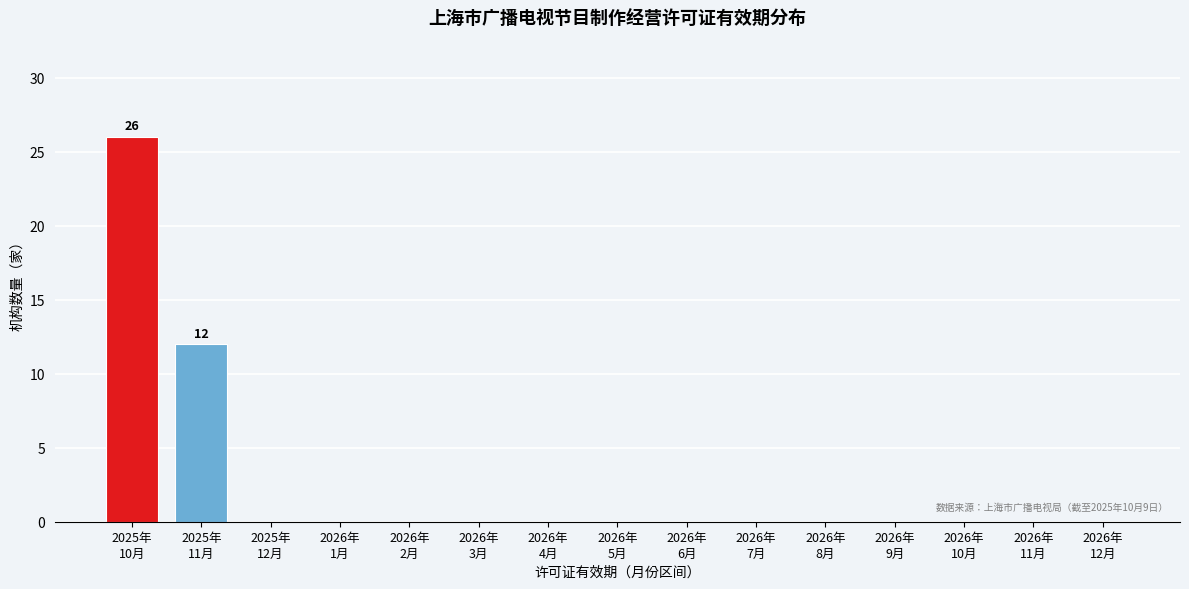

What is the sum of all values?

38